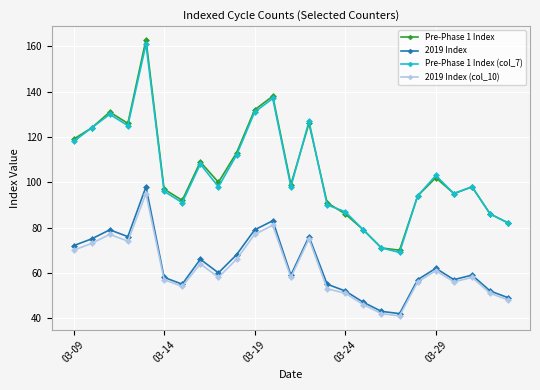

True or false: 2019 Index (col_10) has more than 2 interior local peaks.

True